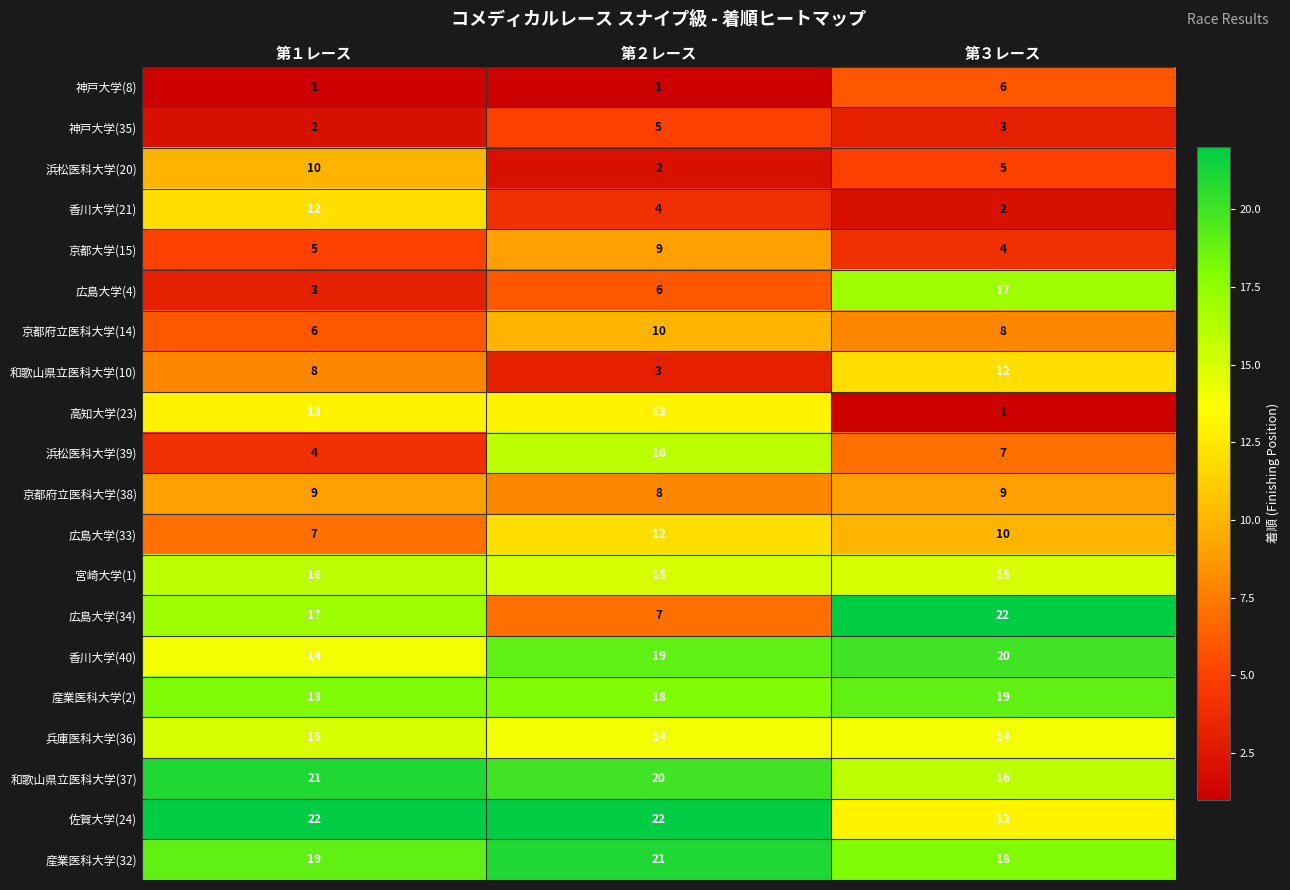

At which category is the sum across all series the highest?

第２レース